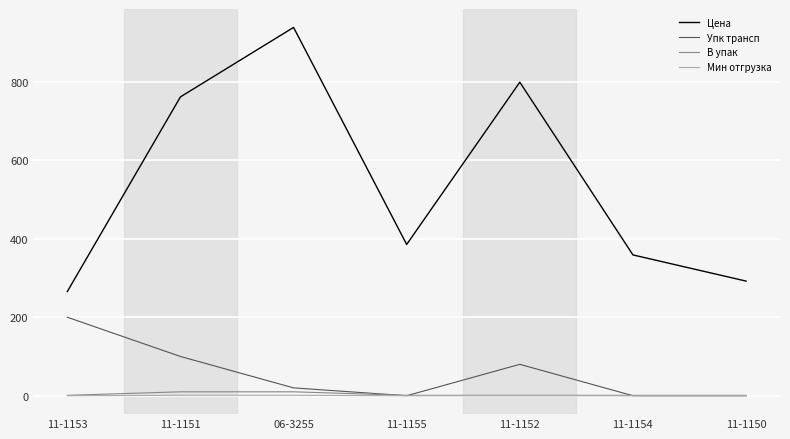

Rank the categories by Цена value from lowest to highest.

11-1153, 11-1150, 11-1154, 11-1155, 11-1151, 11-1152, 06-3255